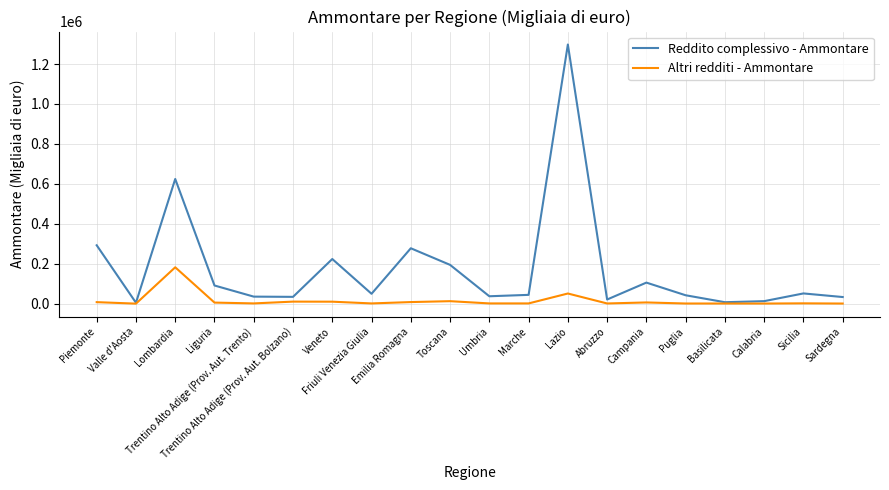

What are all the series names shown in the legend?

Reddito complessivo - Ammontare, Altri redditi - Ammontare